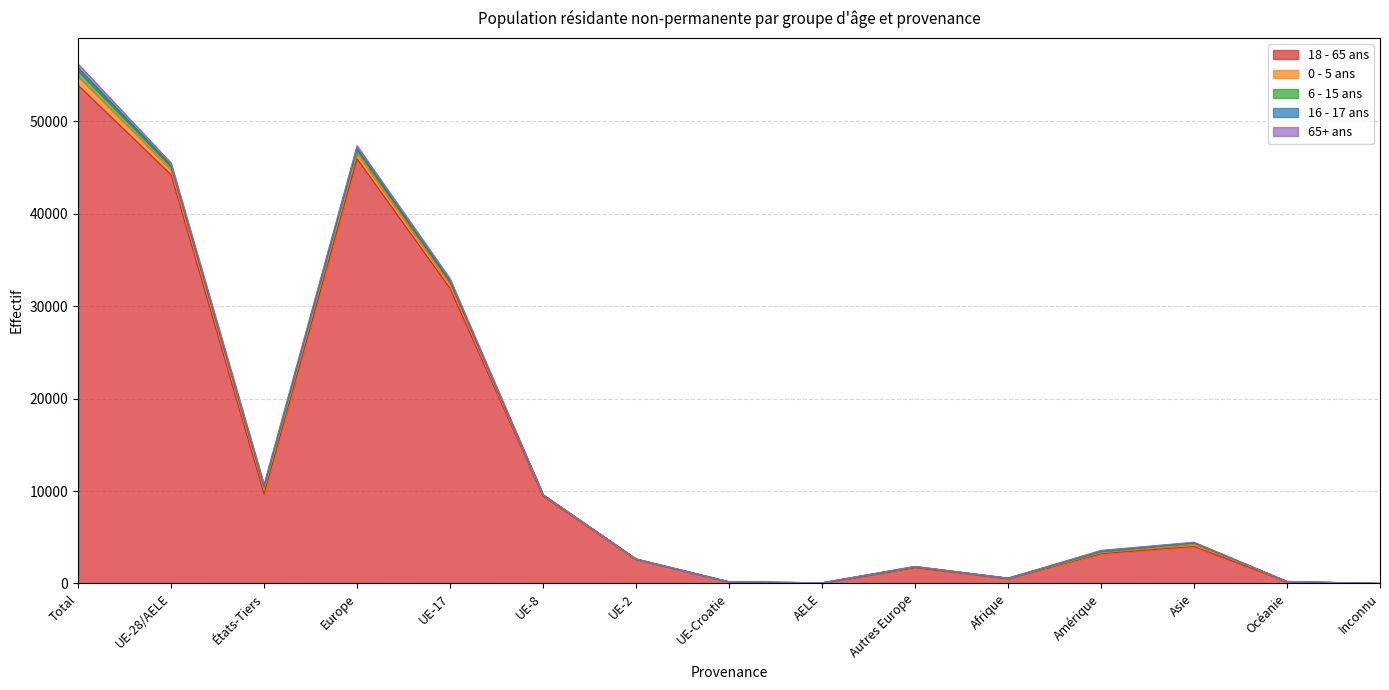

What are all the series names shown in the legend?

18 - 65 ans, 0 - 5 ans, 6 - 15 ans, 16 - 17 ans, 65+ ans